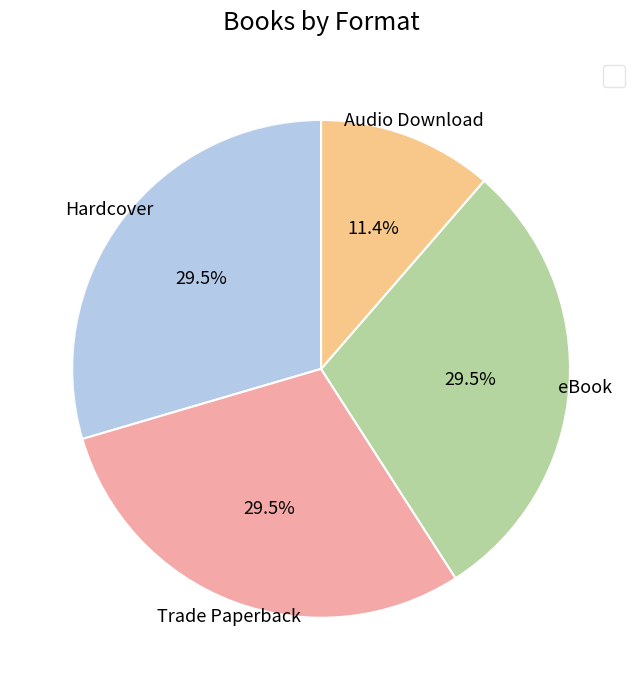

Is there a majority slice in this chart?

No